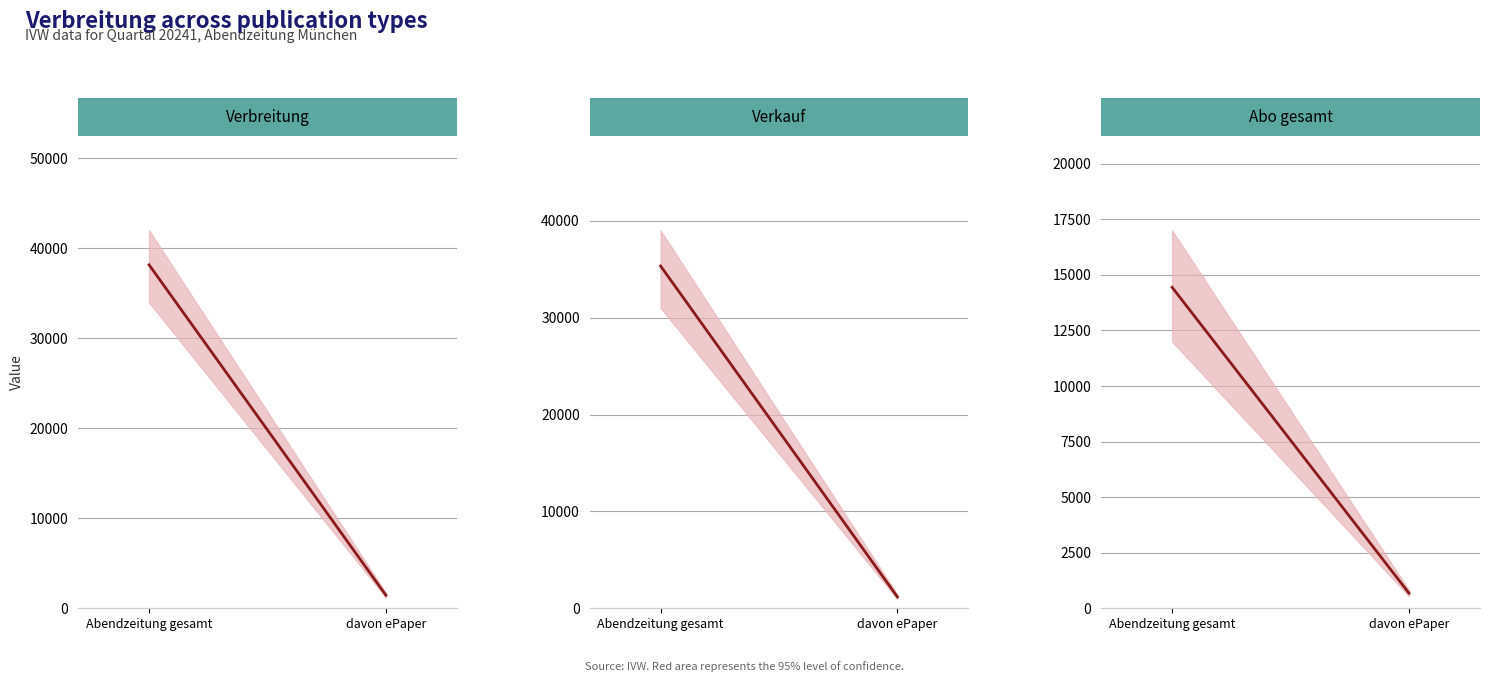

Is it true that Verkauf equals 589 at davon ePaper?

False